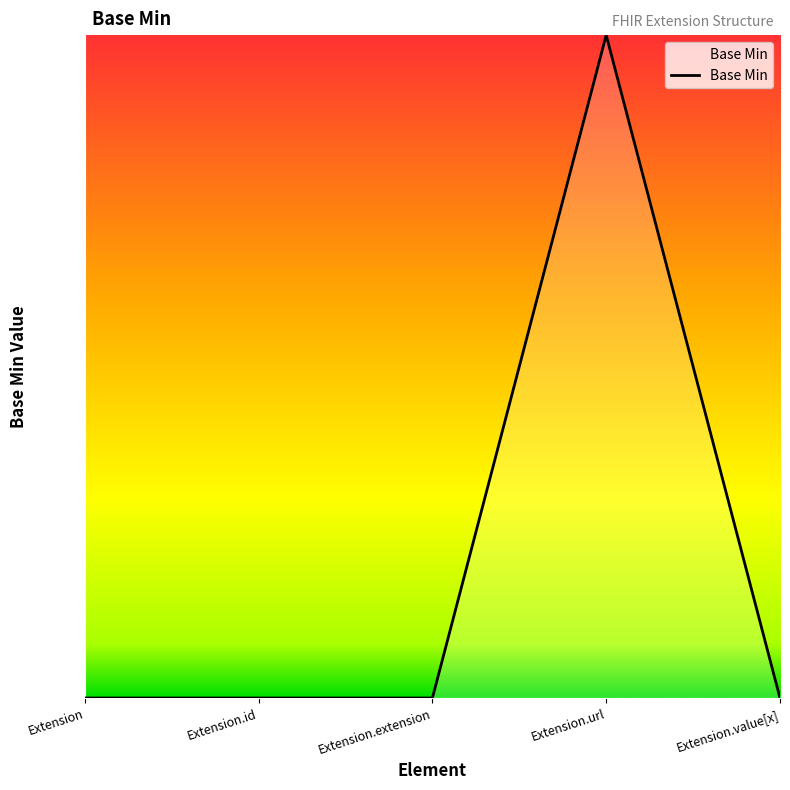

What is the difference between the values at Extension.url and Extension?

1